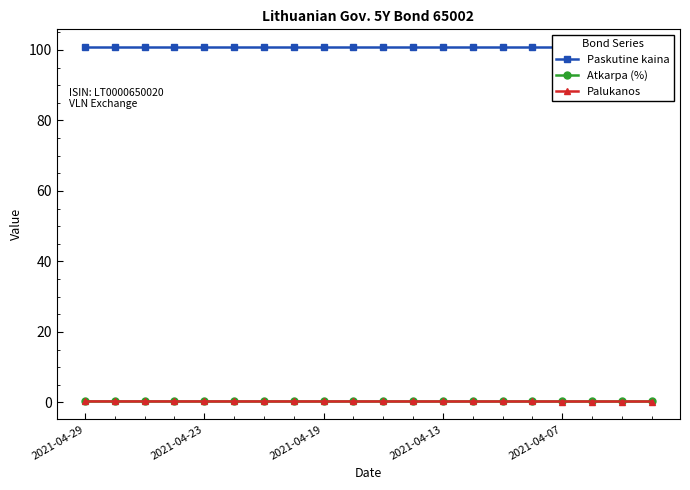

What is the value of the Palukanos point at the 18th from the left?

0.3